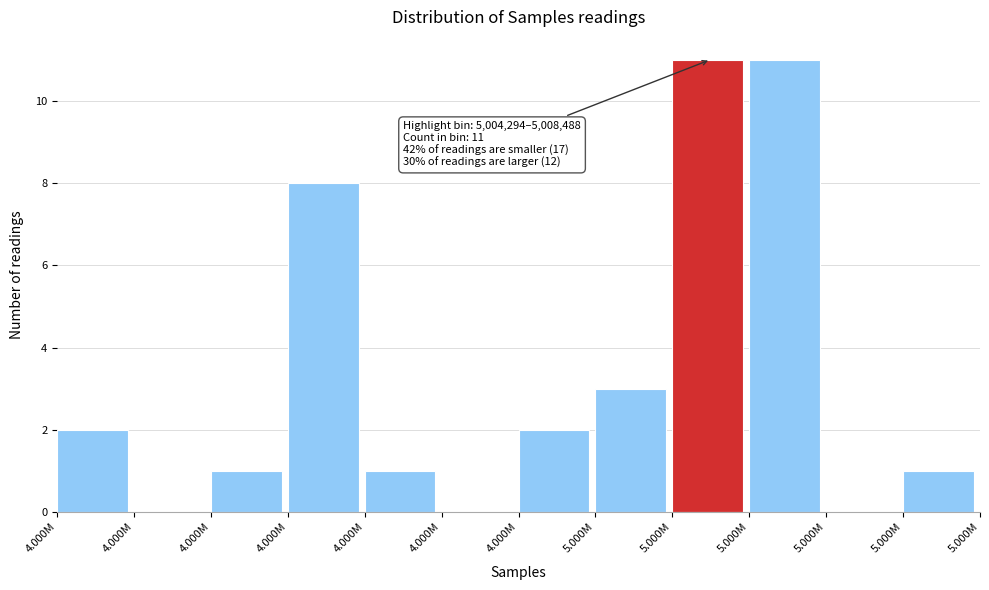

Are the bars horizontal?

No